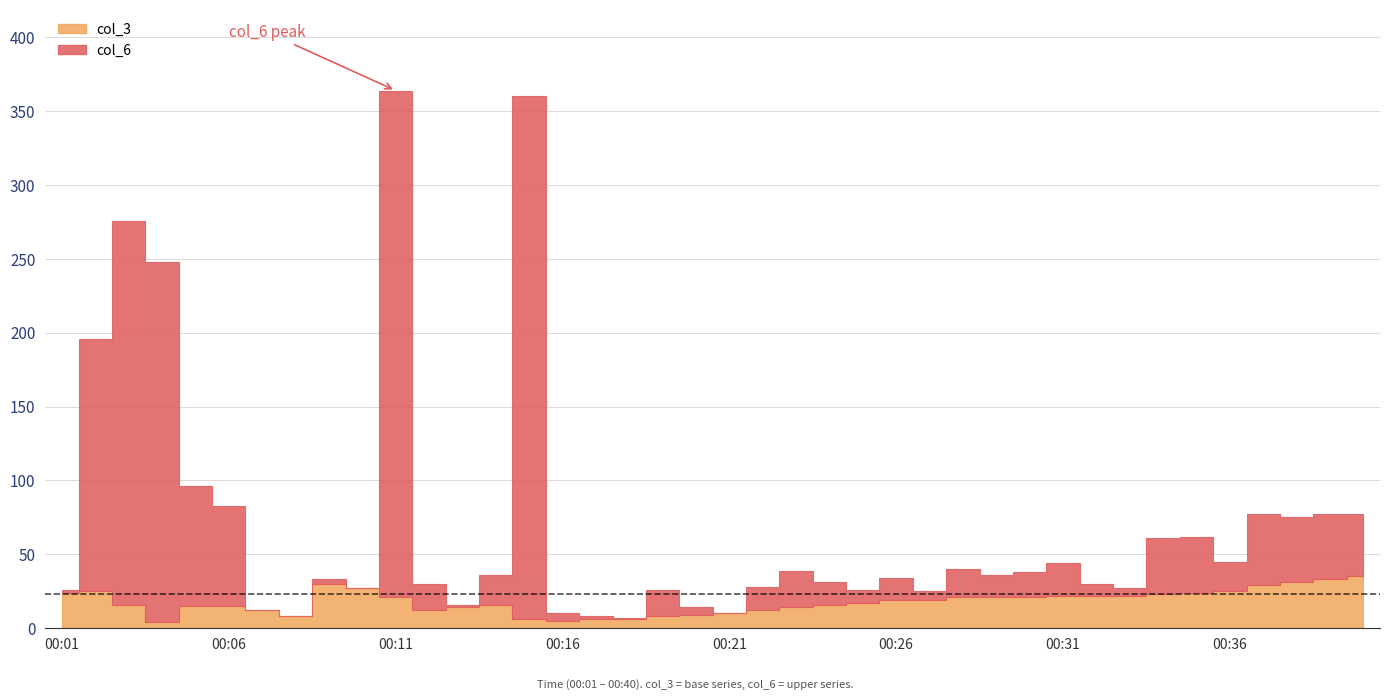

In col_3, how many points are lower than both neighbors (excluding endpoints)?

4